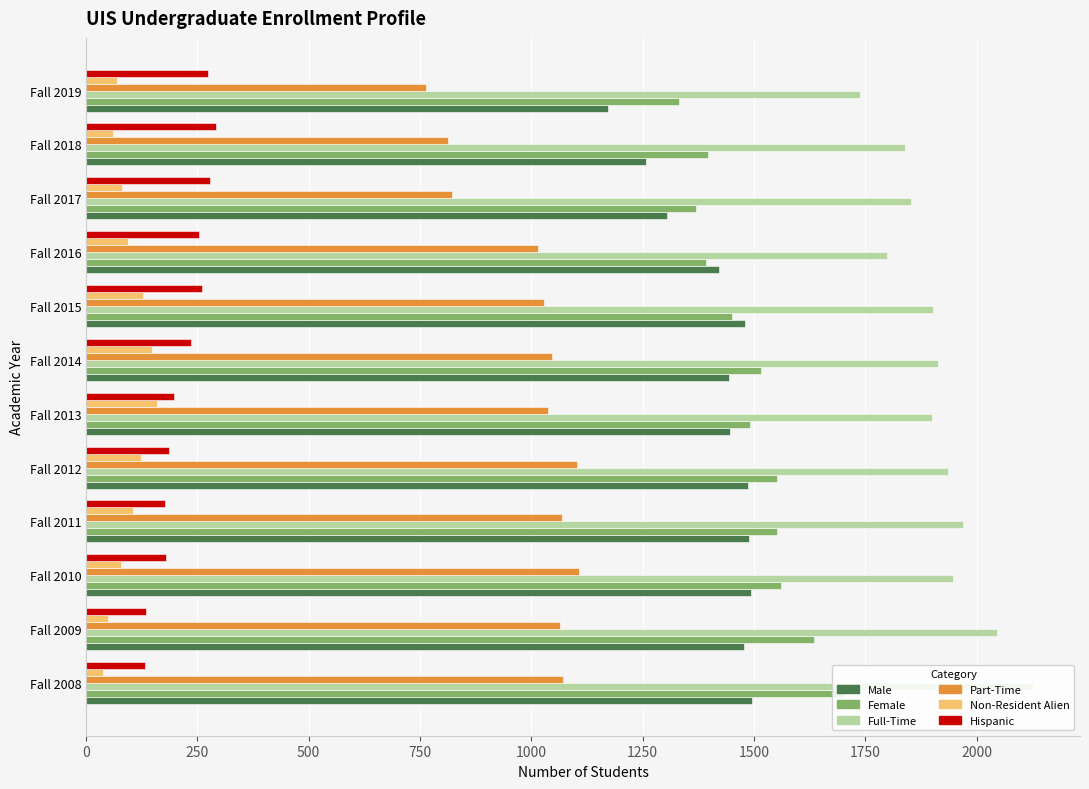

What is the difference between the highest and lowest values at Fall 2015?

1774